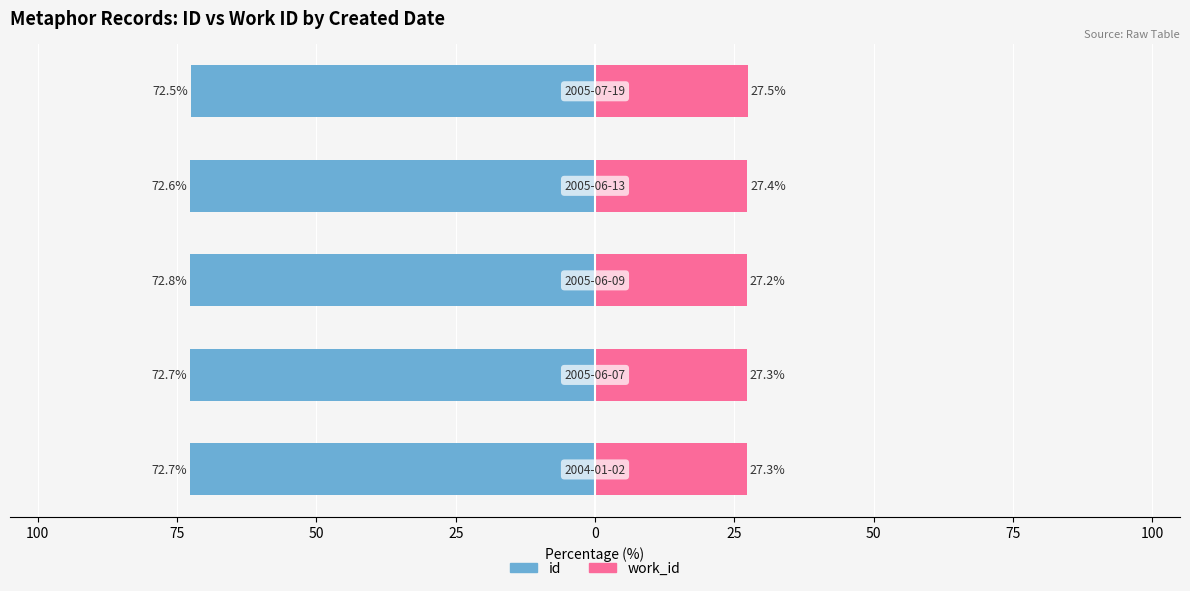

What are all the series names shown in the legend?

id, work_id